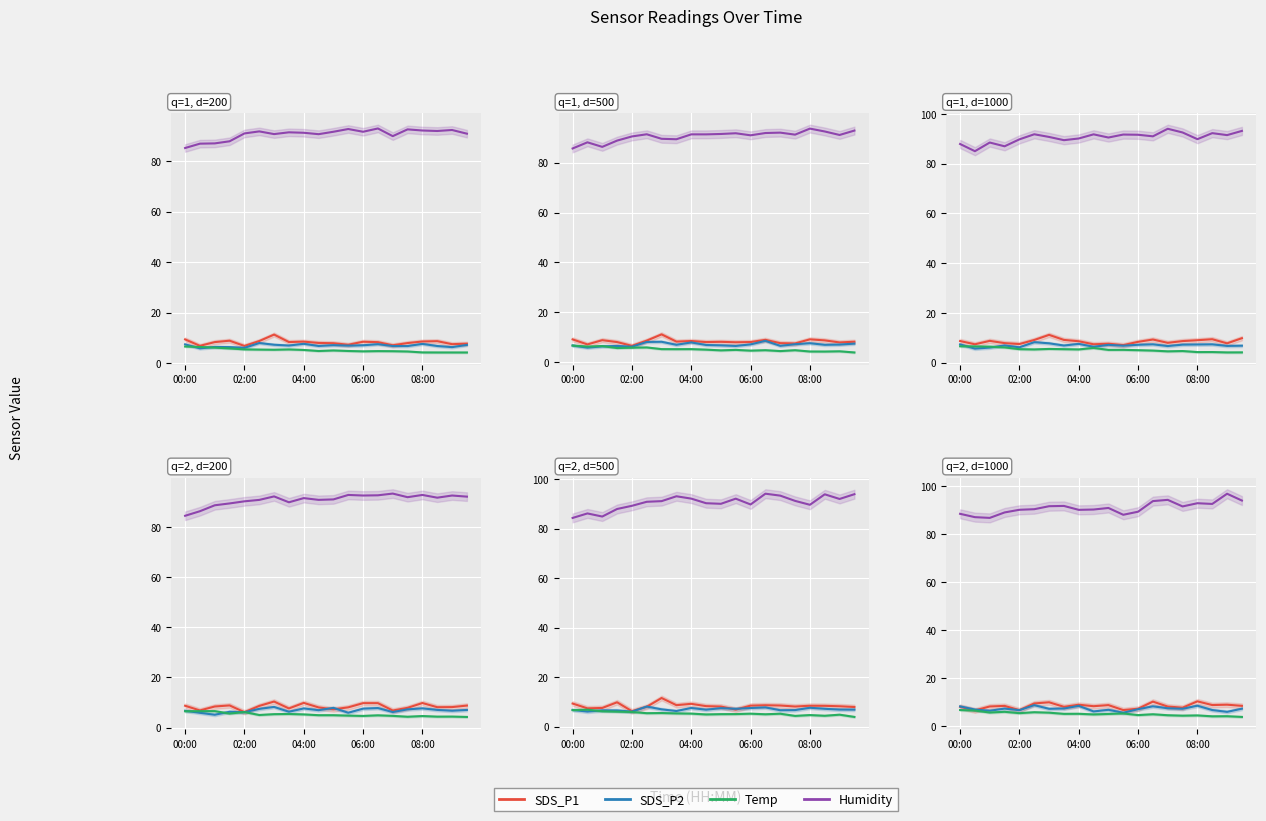

Is the value of Humidity at 13 greater than the value of SDS_P2 at 04:00?

Yes